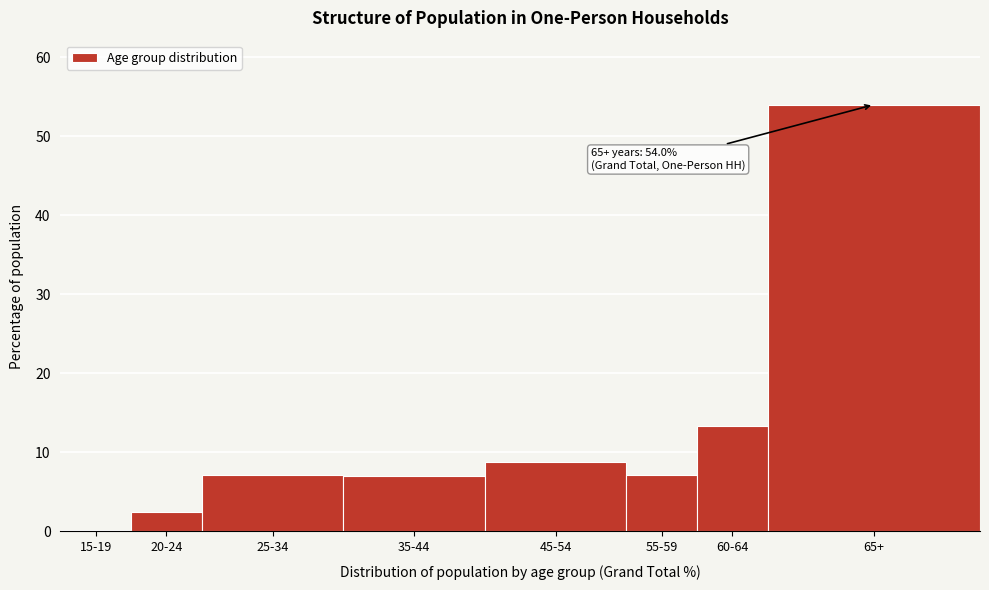

What is the greatest value displayed?

54.0